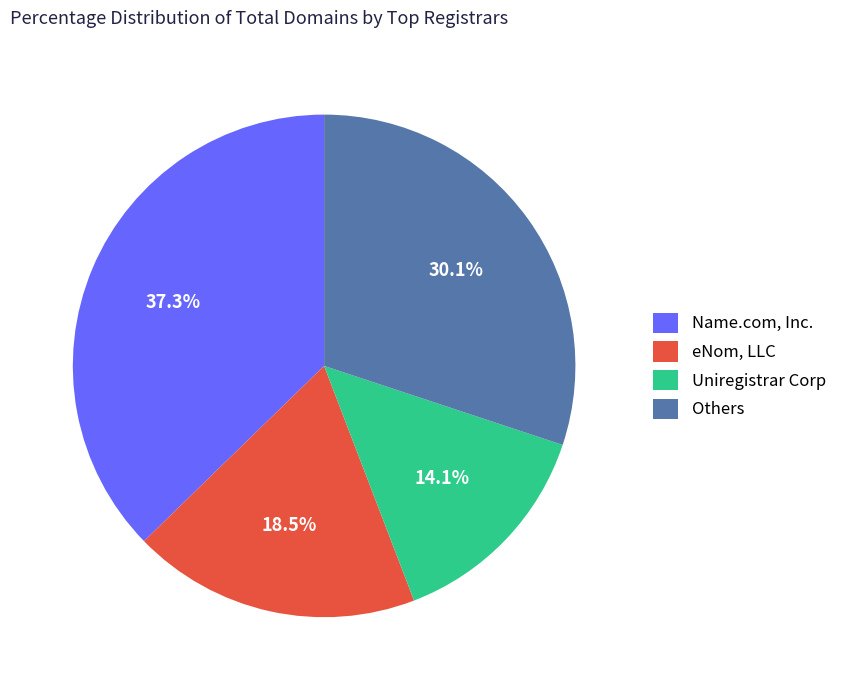

Is there any slice that represents more than half of the pie?

No